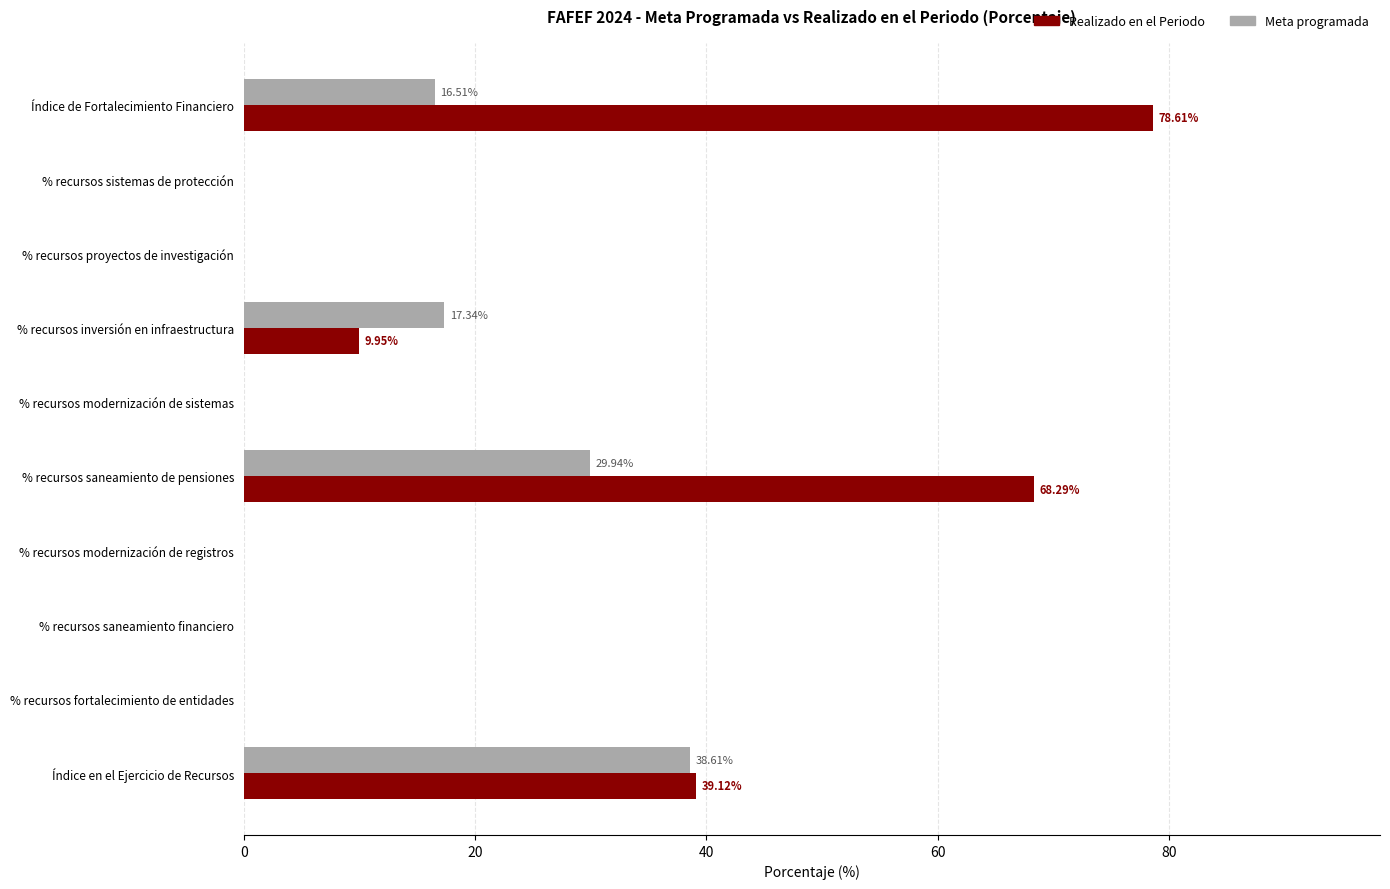

Between % recursos fortalecimiento de entidades and Índice en el Ejercicio de Recursos, which series saw the biggest shift?

Realizado en el Periodo